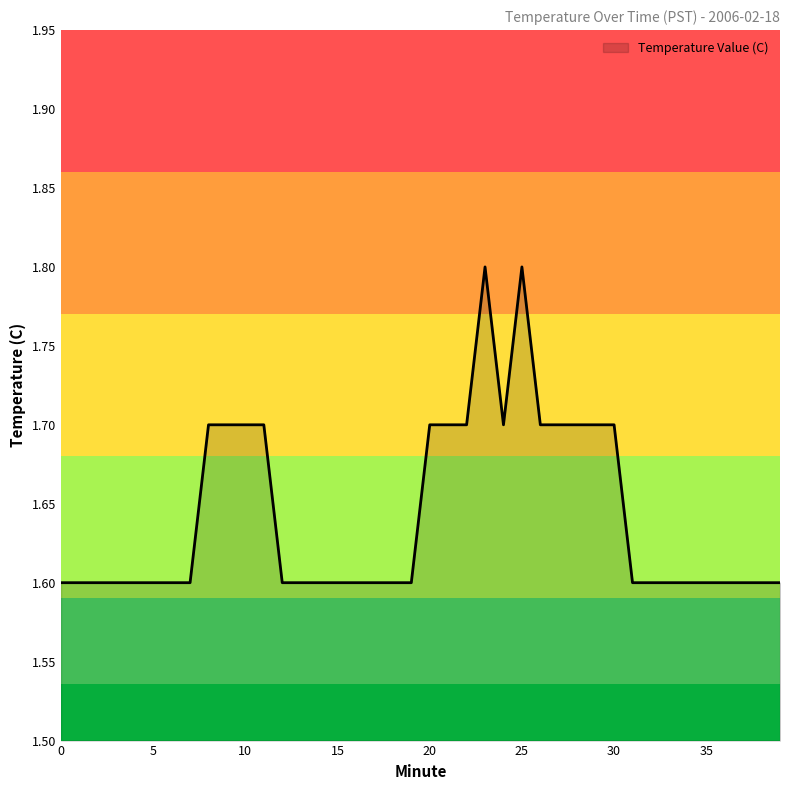

What is the greatest value displayed?

1.8